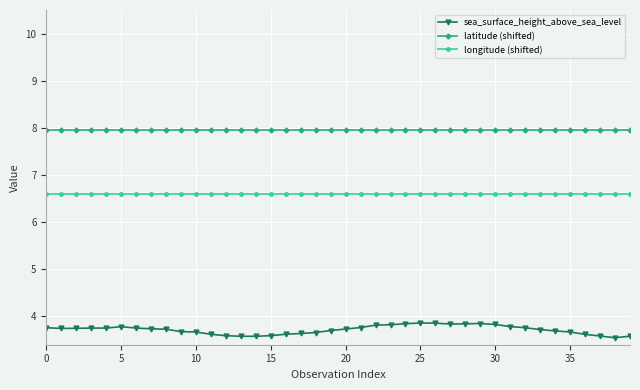

What is the greatest value displayed?

7.9